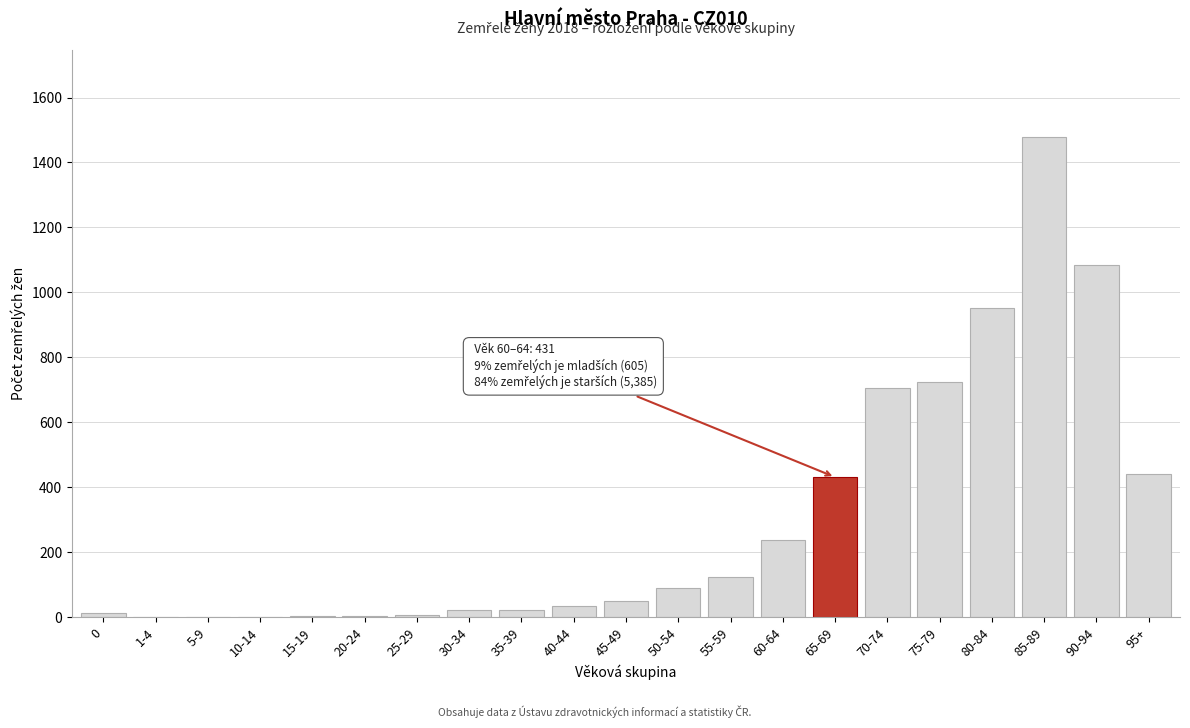

What is the sum of all values?

6421